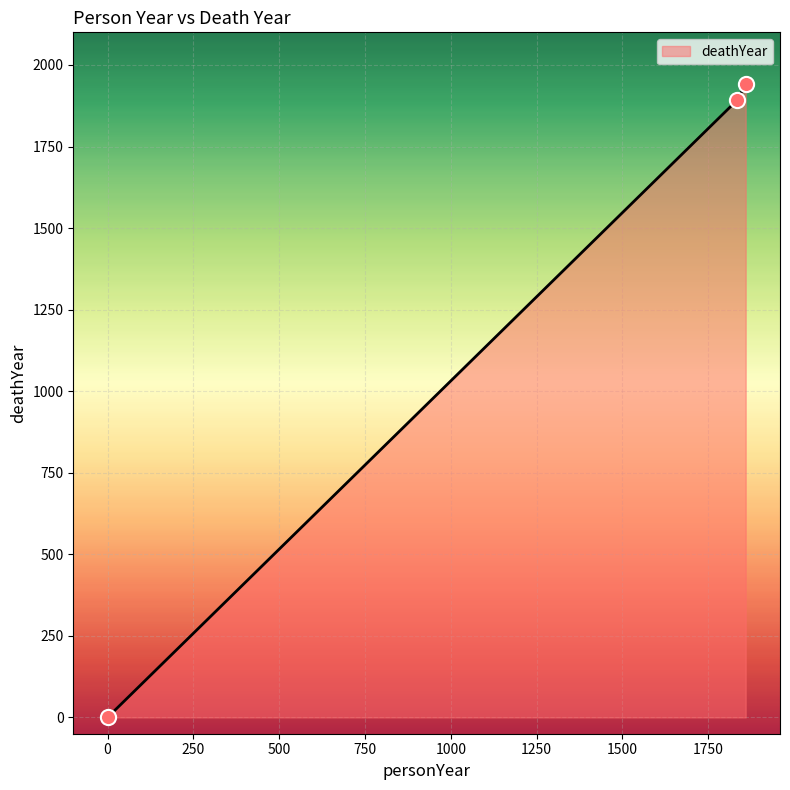

What is the average value?

1278